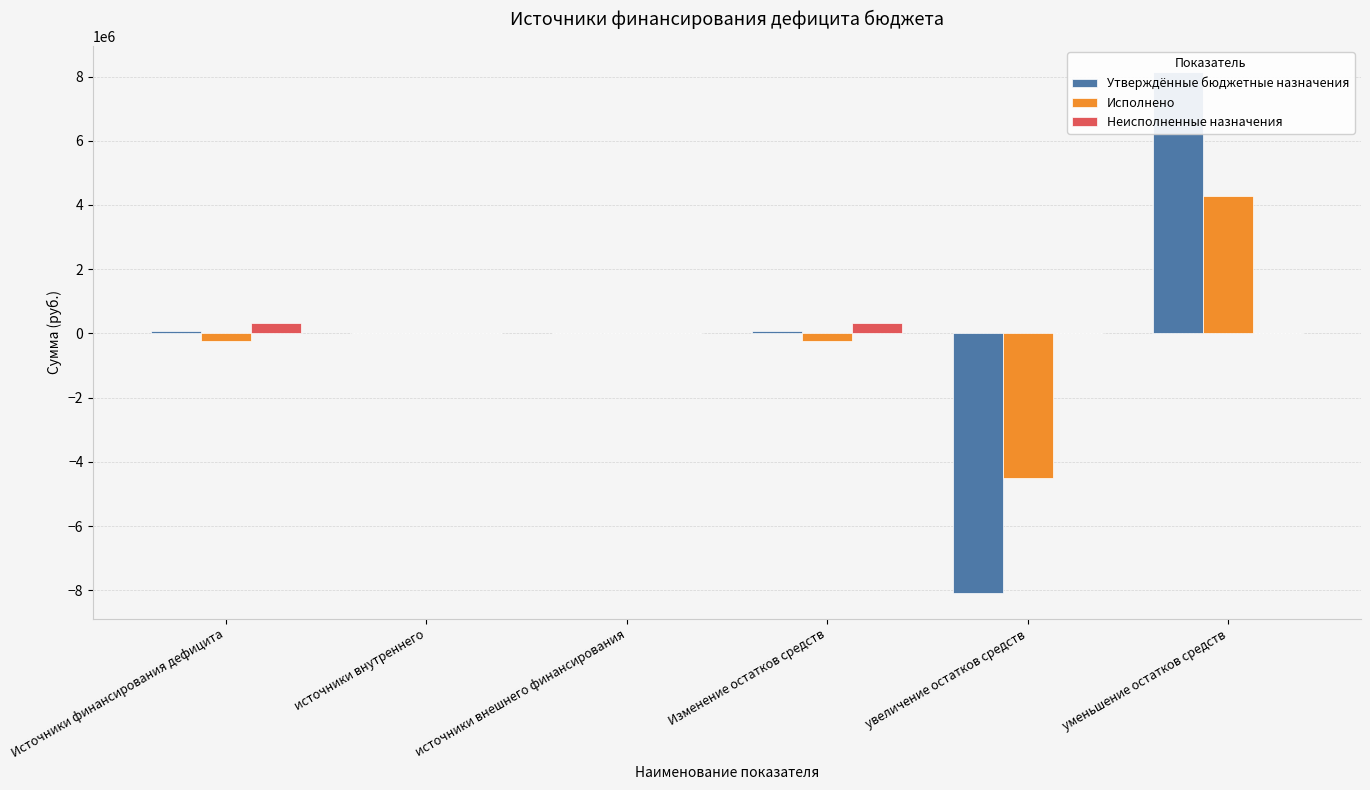

What is the average value of the Утверждённые бюджетные назначения series?

34987.4